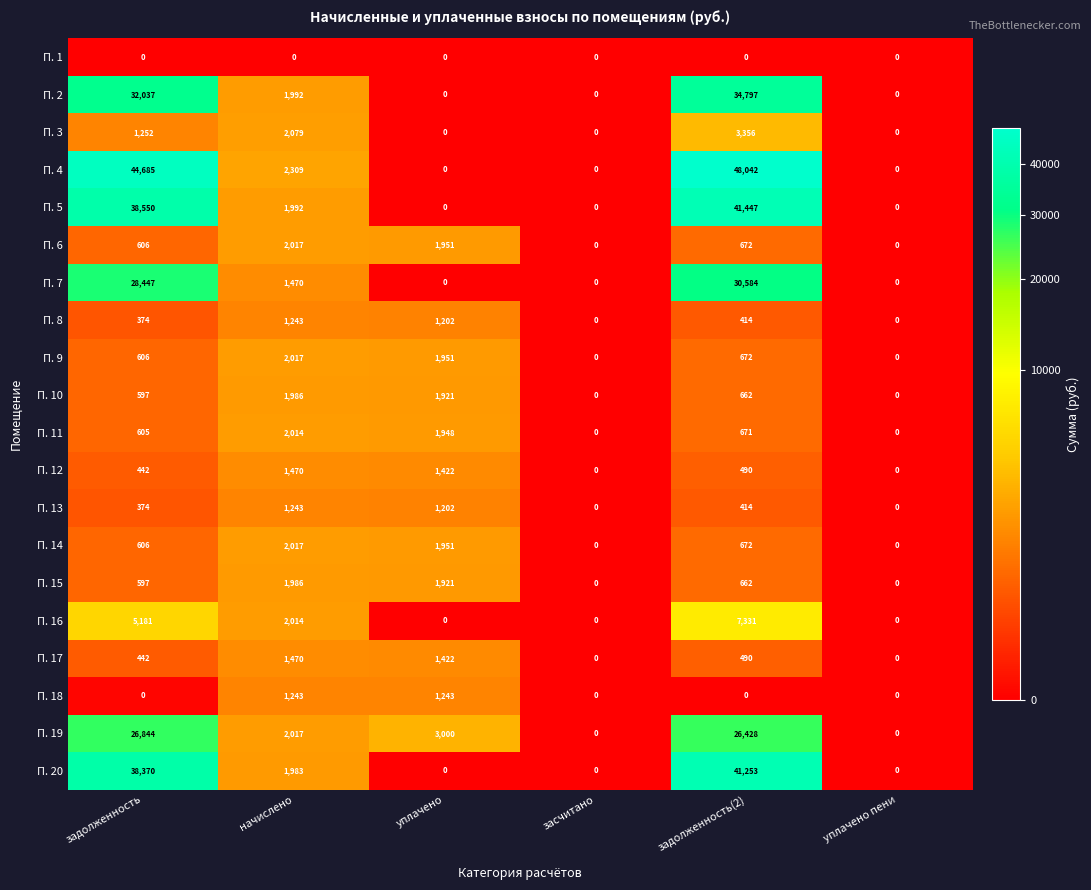

What is the average value of the П. 18 series?

414